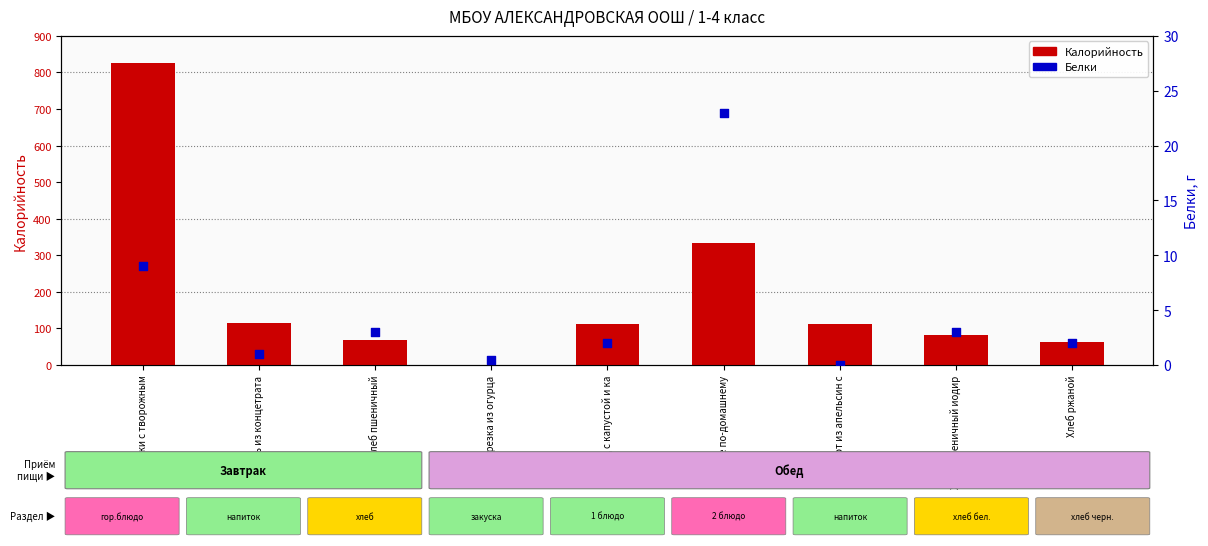

At which category is the sum across all series the highest?

вареники с творожным